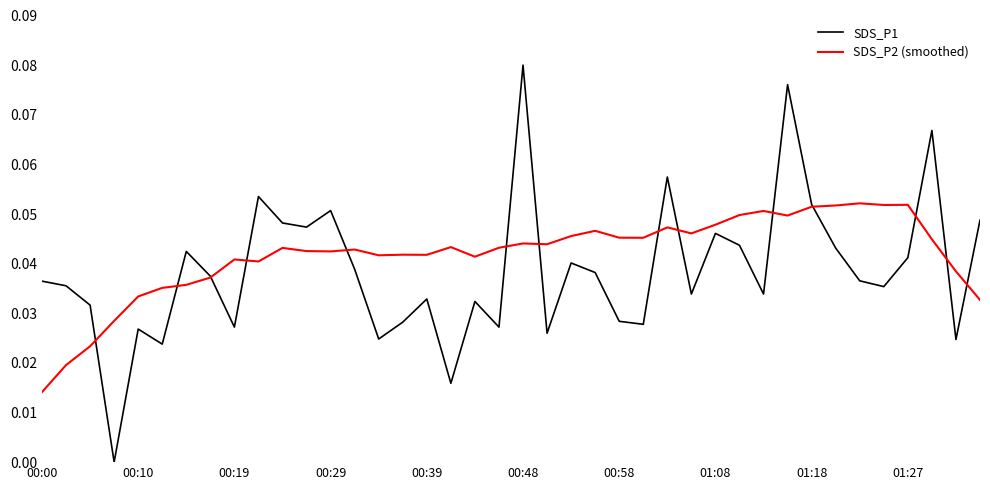

Rank the series by their maximum value, from lowest to highest.

SDS_P2 (smoothed), SDS_P1